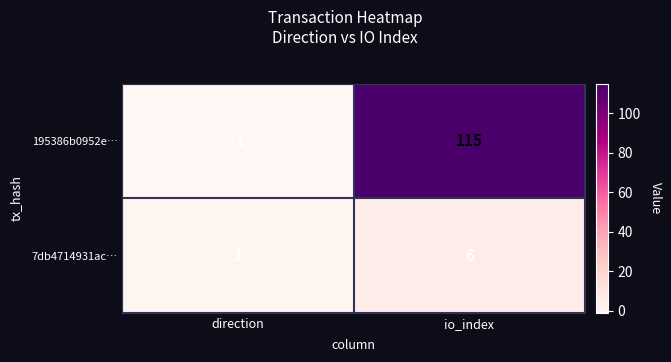

What is the difference between the highest and lowest values at io_index?

109